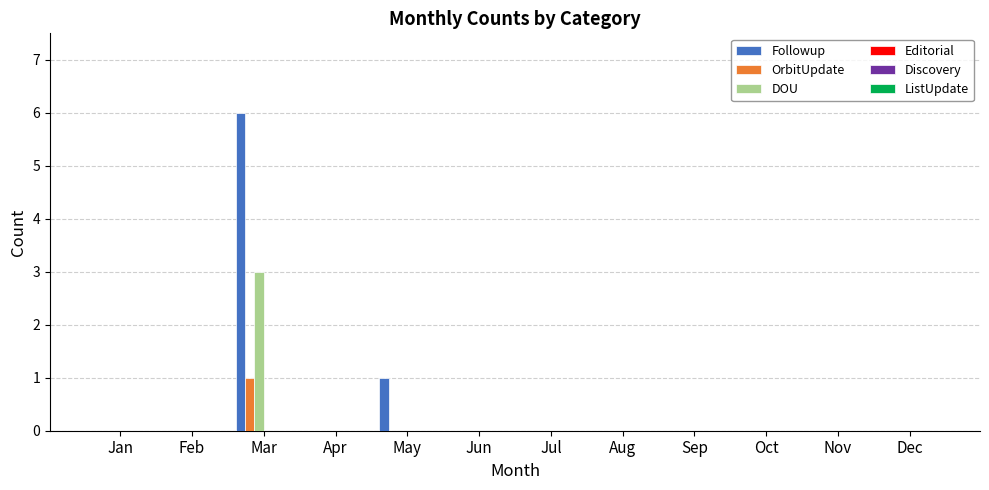

At which category is the sum across all series the highest?

Mar